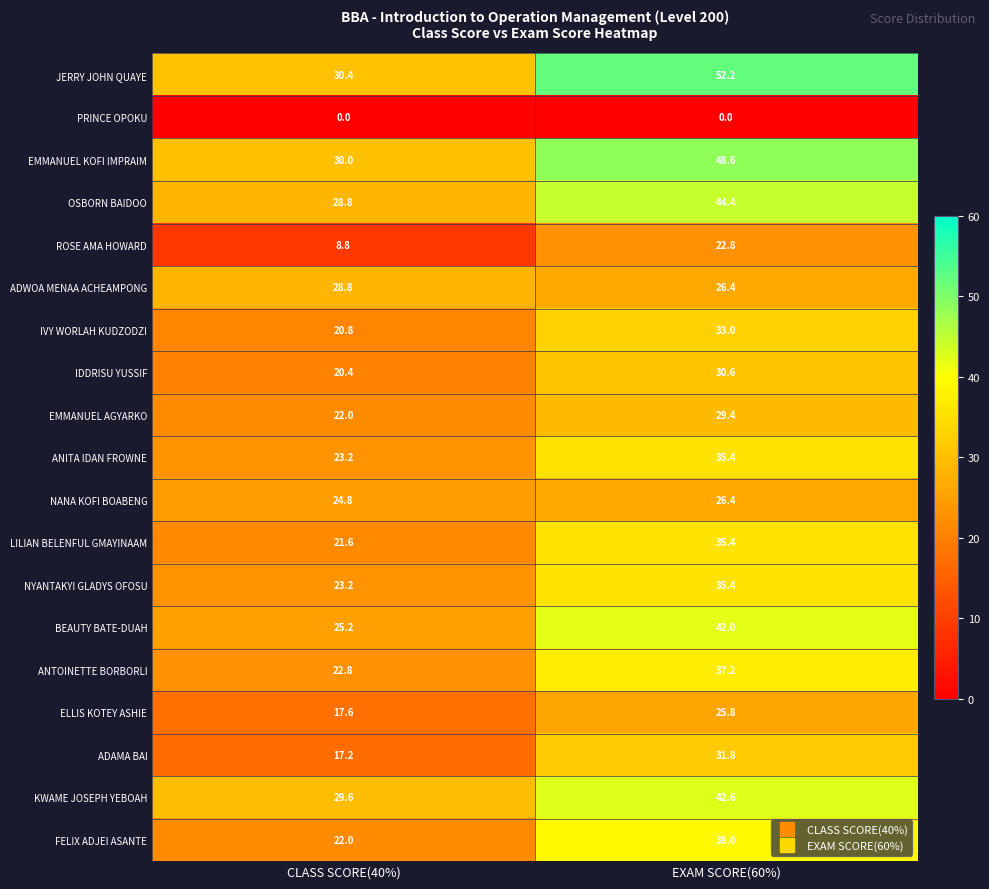

At which label does ROSE AMA HOWARD first exceed 22?

EXAM SCORE(60%)